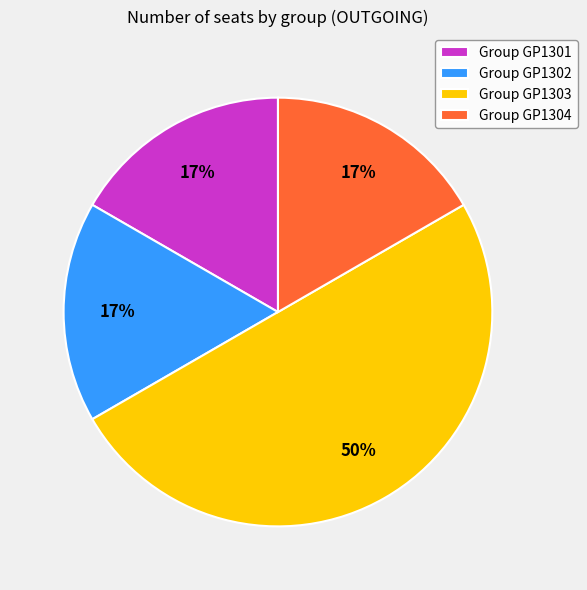

How many slices are in this pie chart?

4